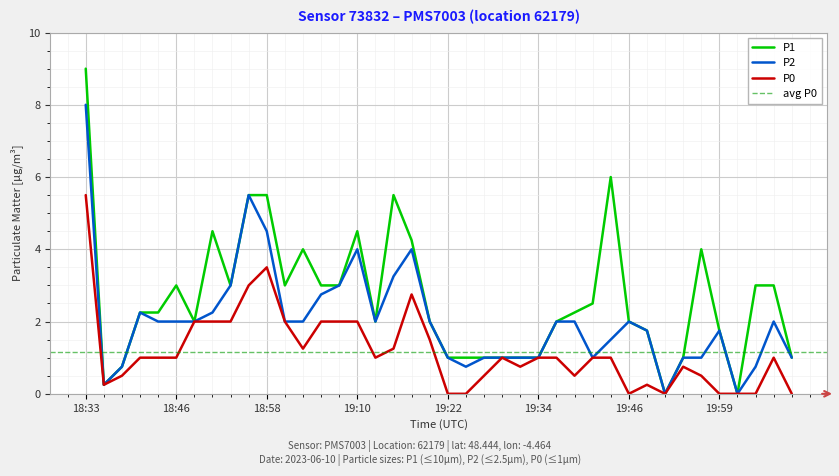

Is this an area chart (filled region under the line)?

No